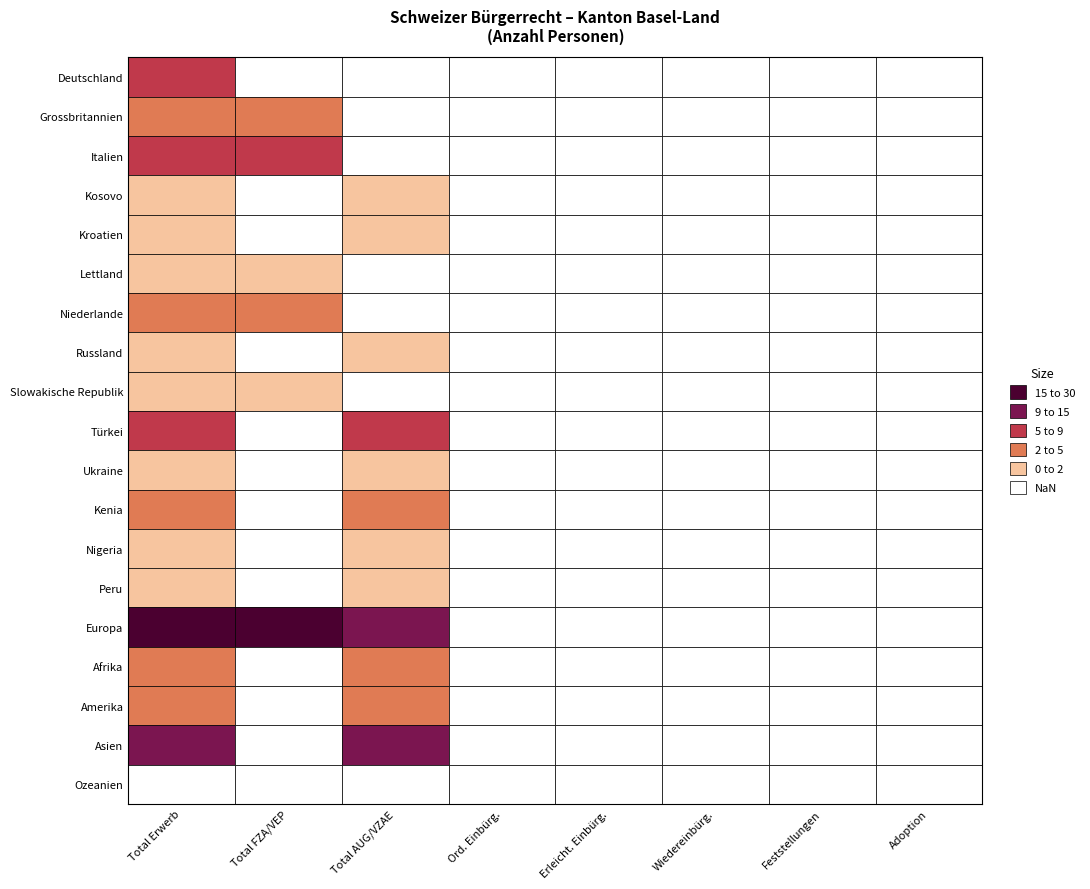

What is the maximum value shown in the chart?

29